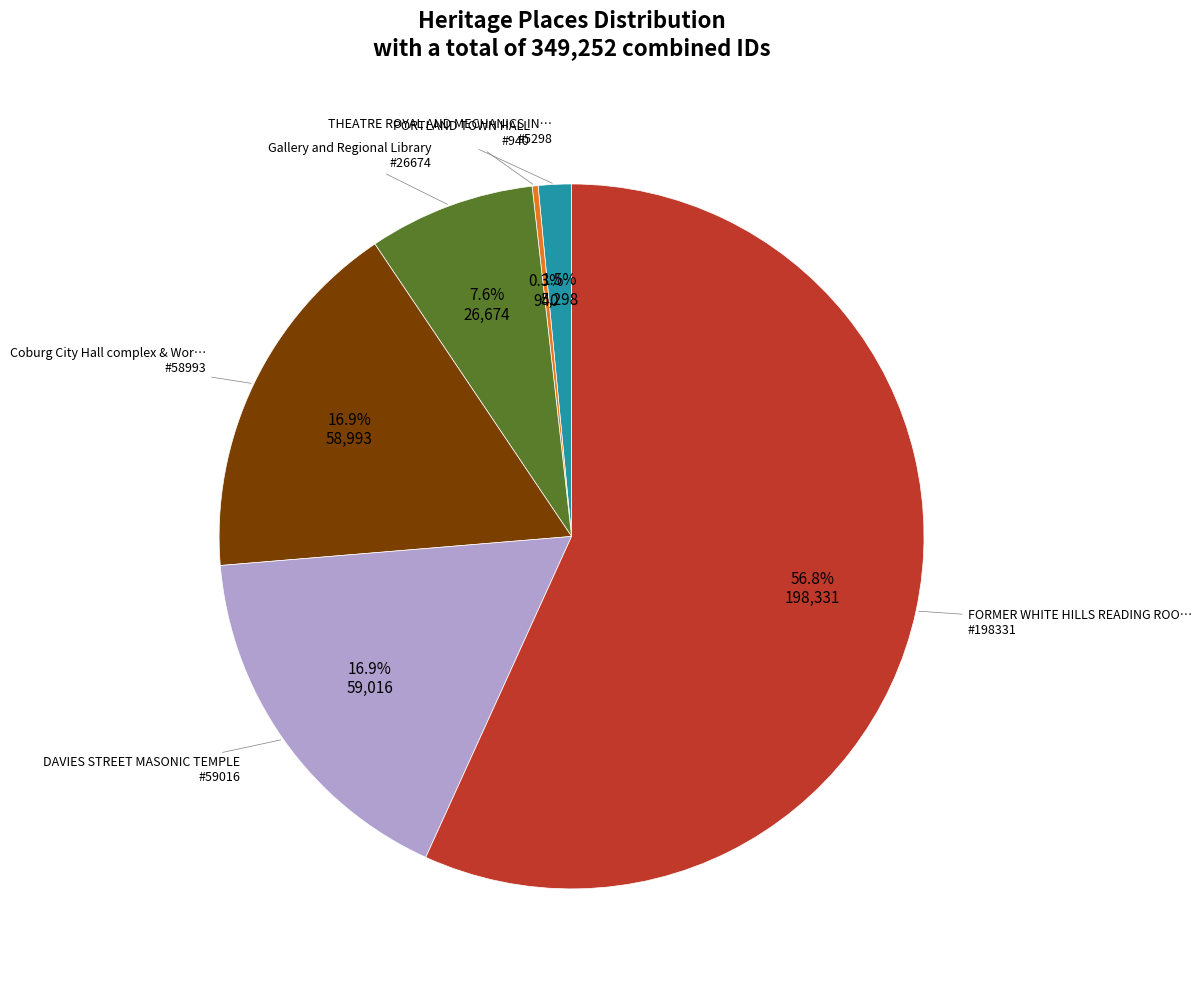

Is there any slice that represents more than half of the pie?

Yes